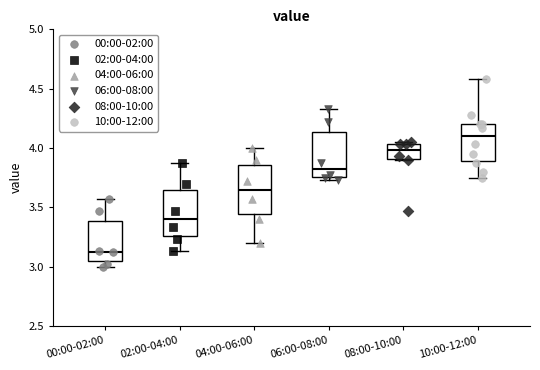

Which box's median line is the lowest?

00:00-02:00